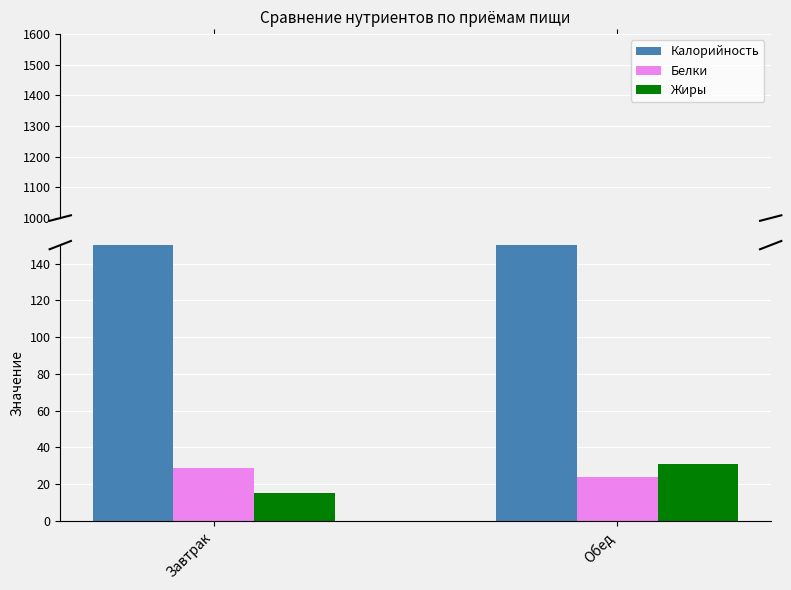

Is it true that Калорийность equals 760 at Обед?

True